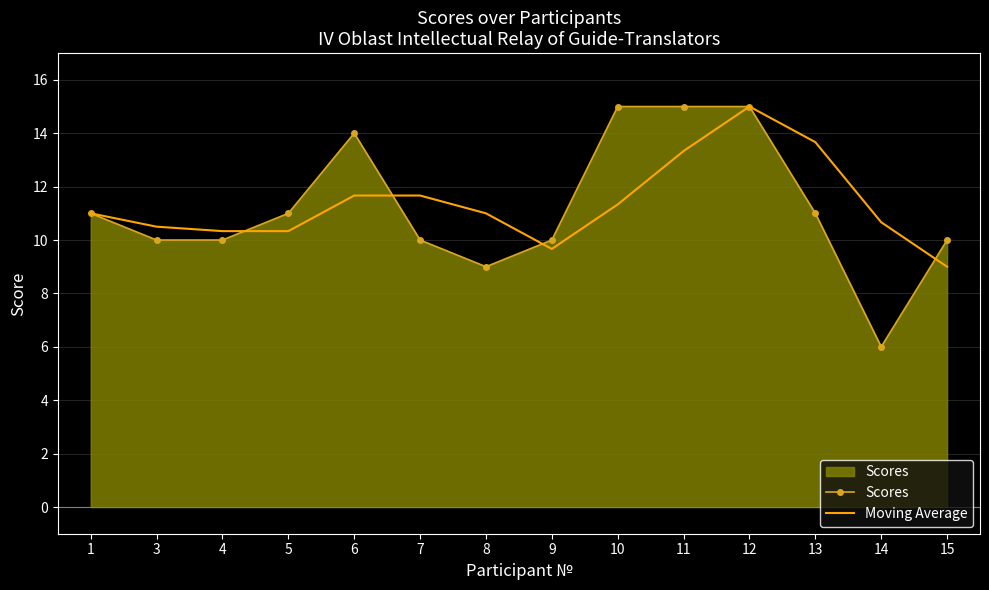

Which series has the widest spread of values?

Scores